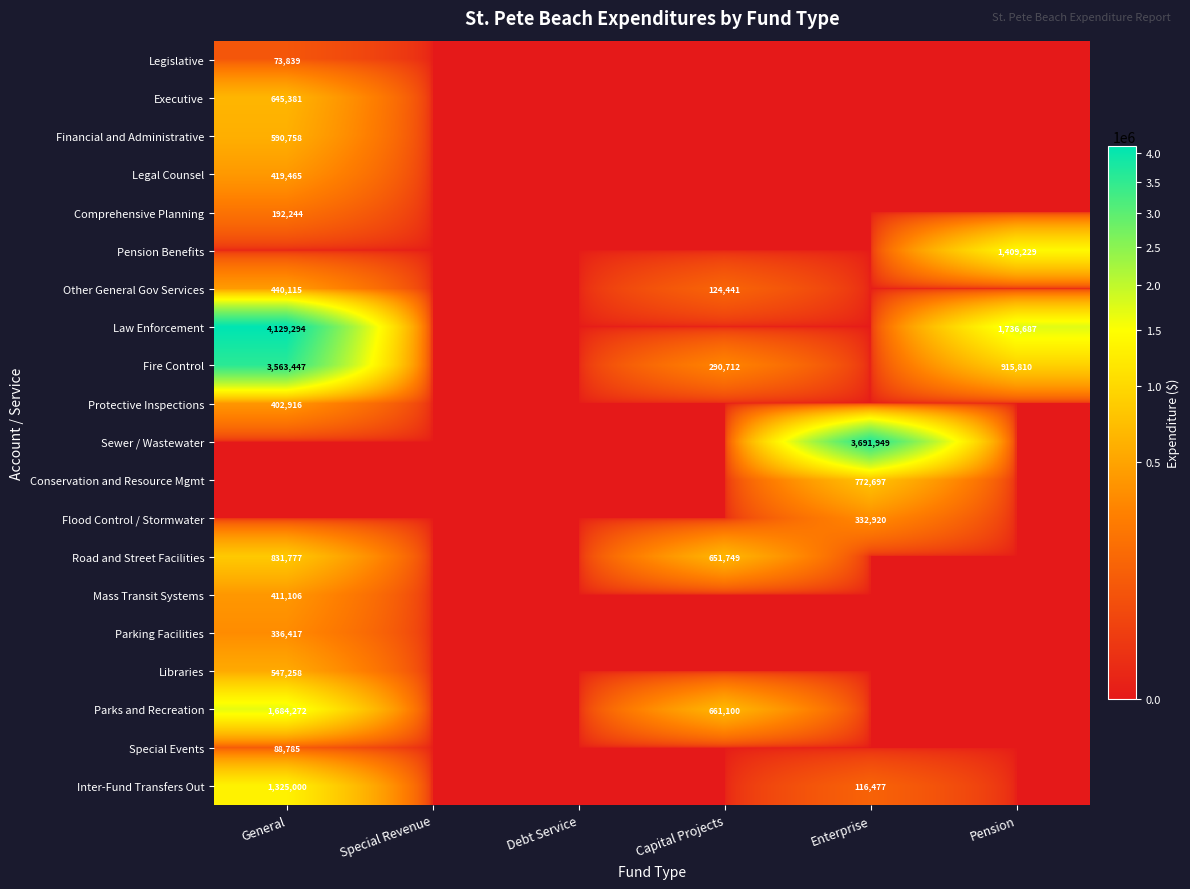

What is the total value across all series at General?

15682074